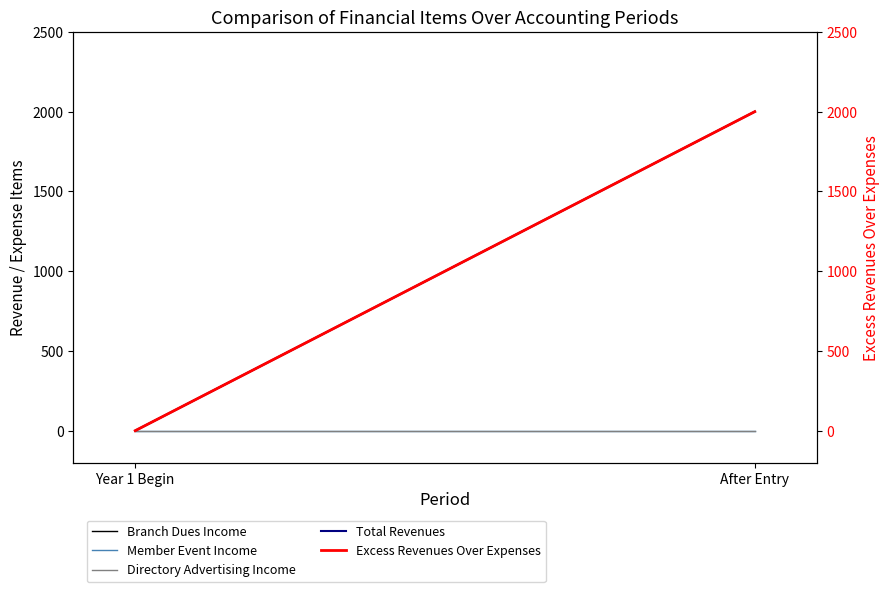

Is the value of Member Event Income at Year 1 Begin greater than the value of Excess Revenues Over Expenses at After Entry?

No